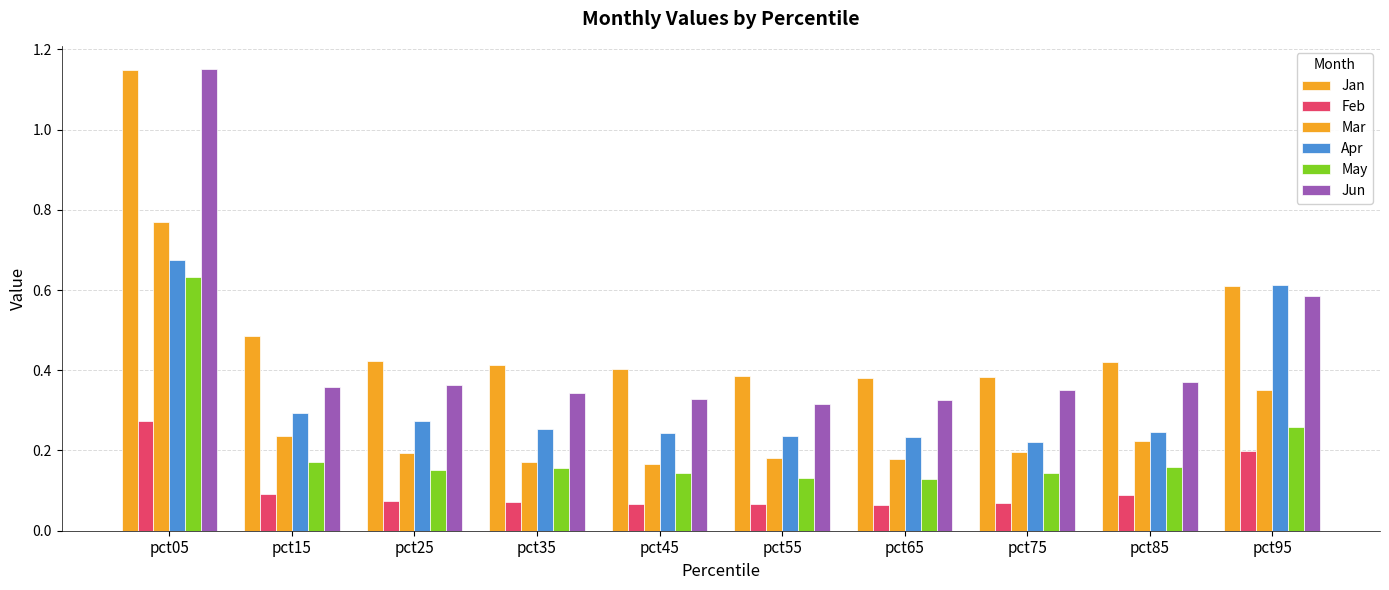

Rank the categories by Jan value from highest to lowest.

pct05, pct95, pct15, pct25, pct85, pct35, pct45, pct55, pct75, pct65